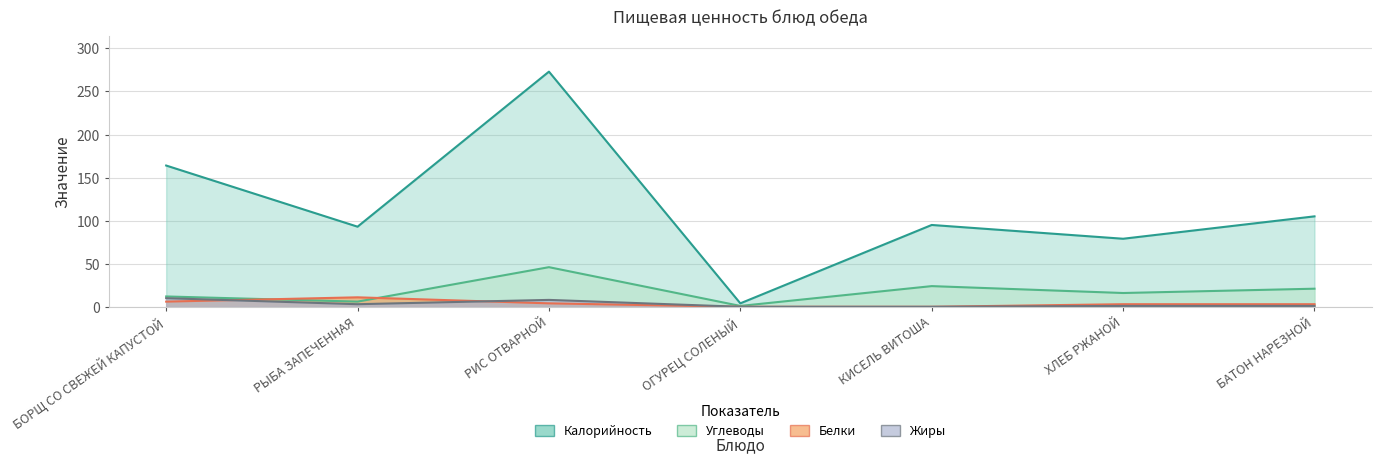

At which category is the sum across all series the highest?

РИС ОТВАРНОЙ